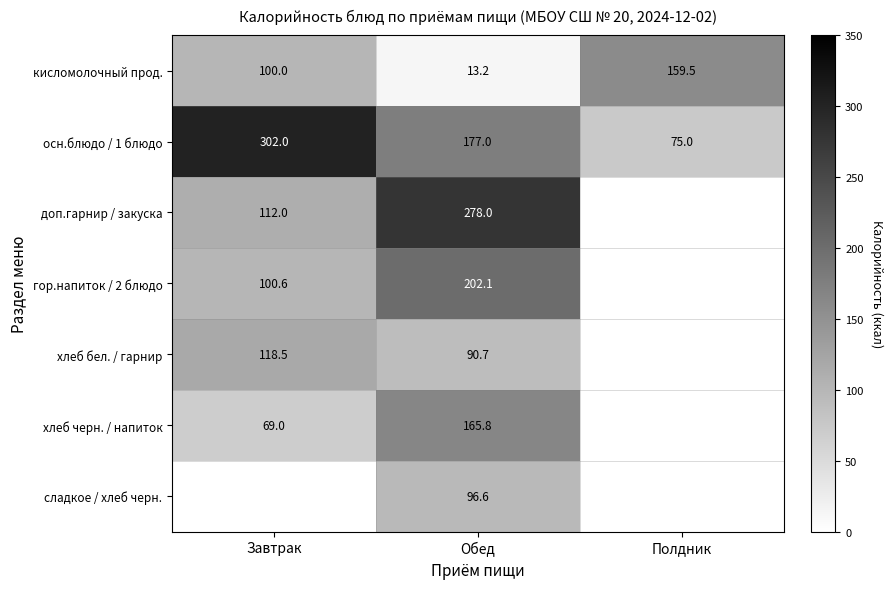

At which label does кисломолочный прод. reach its minimum?

Обед